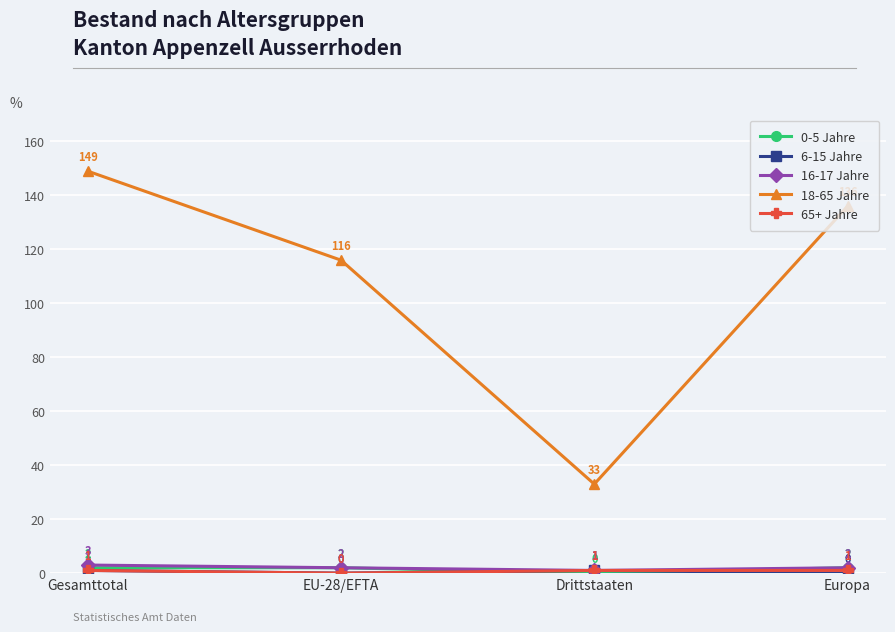

True or false: 0-5 Jahre has a value of 2 at Europa.

True